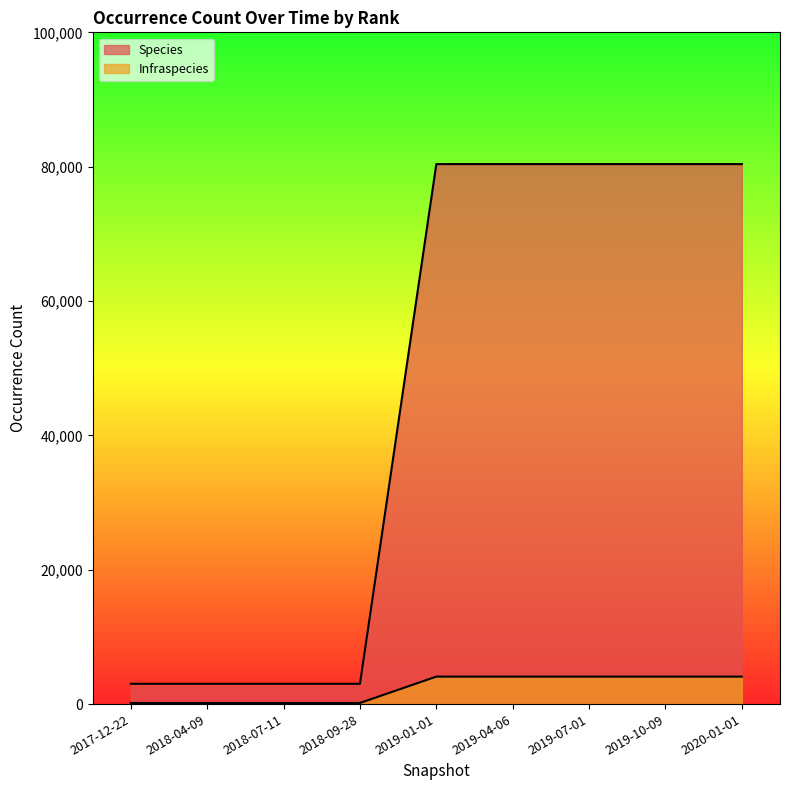

True or false: Species and Infraspecies intersect in this chart.

False